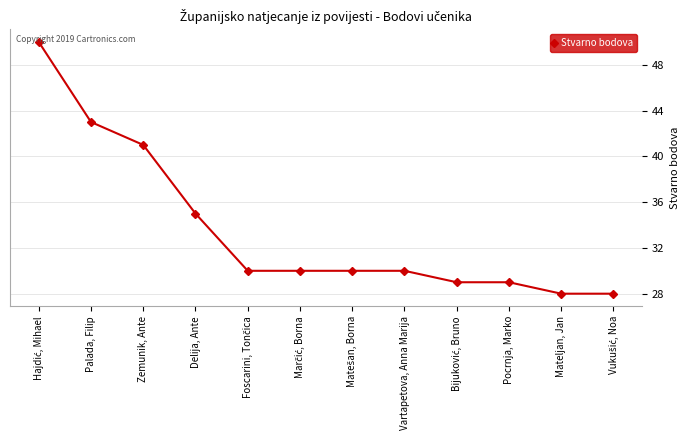

Reading right to left, transcribe all the data shown in this chart.

28	28	29	29	30	30	30	30	35	41	43	50